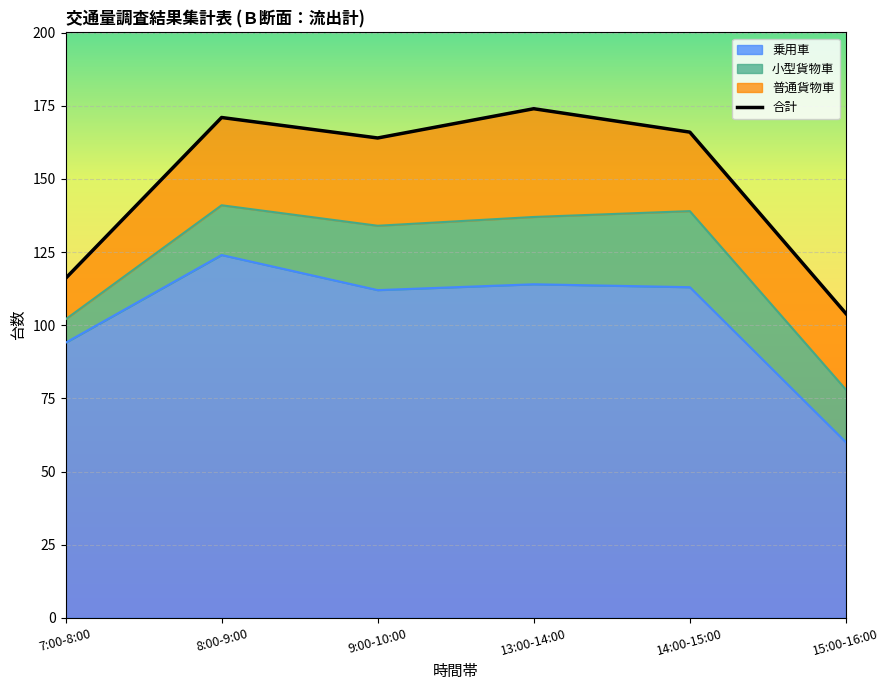

True or false: 合計 and 小型車計 intersect in this chart.

False